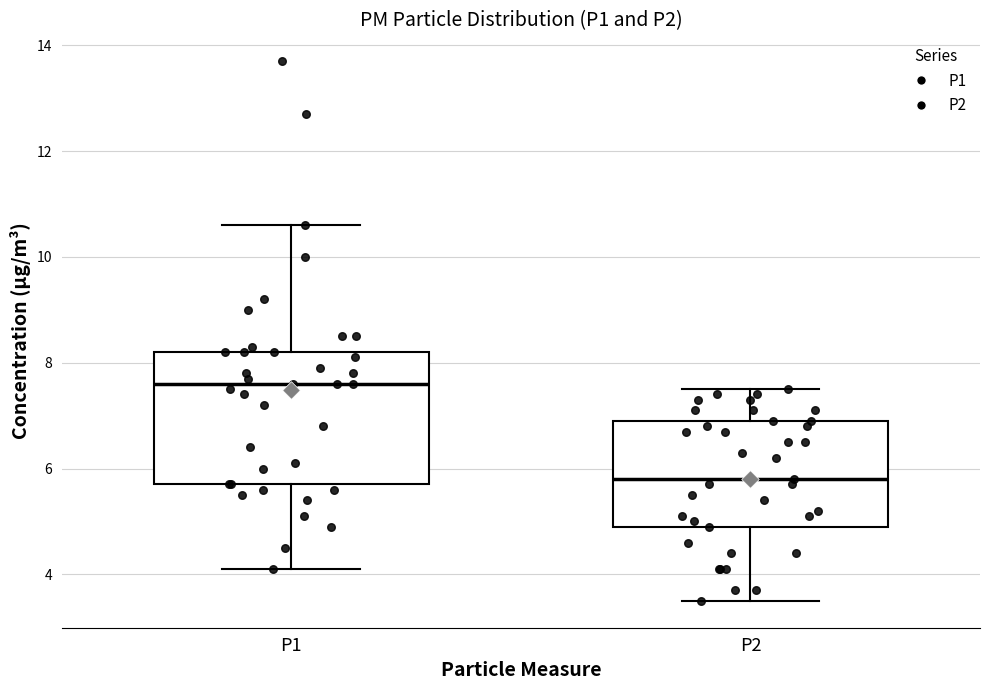

Which box is the tallest, from its lower edge to its upper edge?

P1